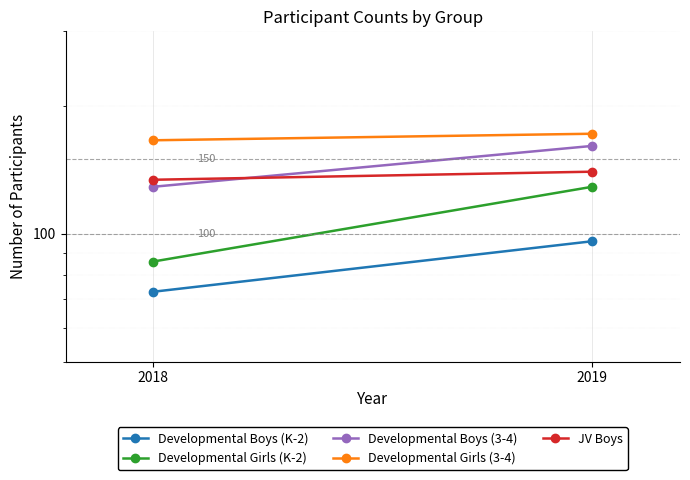

What is the difference between the maximum and minimum values in the Developmental Girls (3-4) series?

6